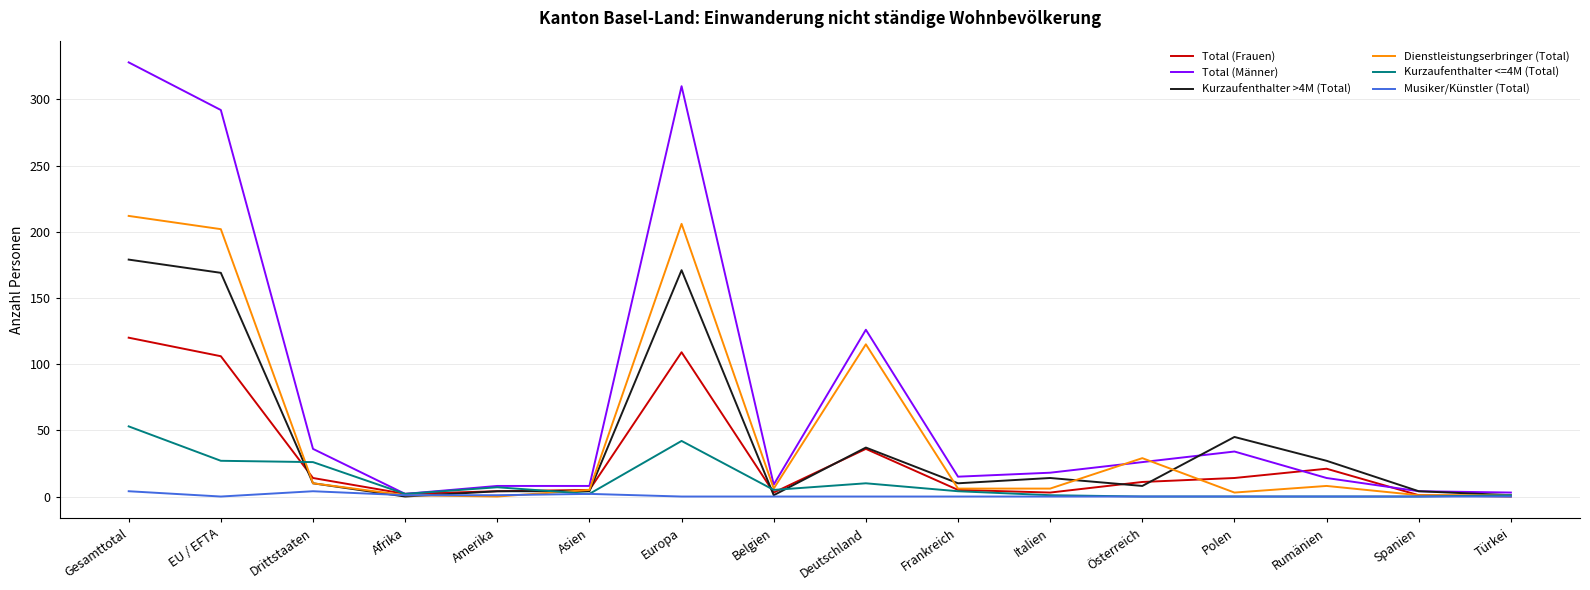

What is the maximum value shown in the chart?

328